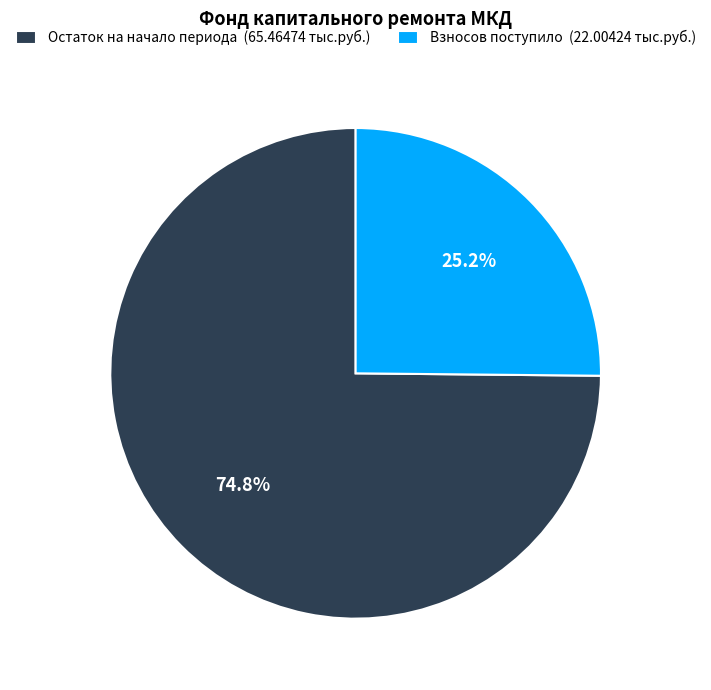

How many slices are in this pie chart?

2